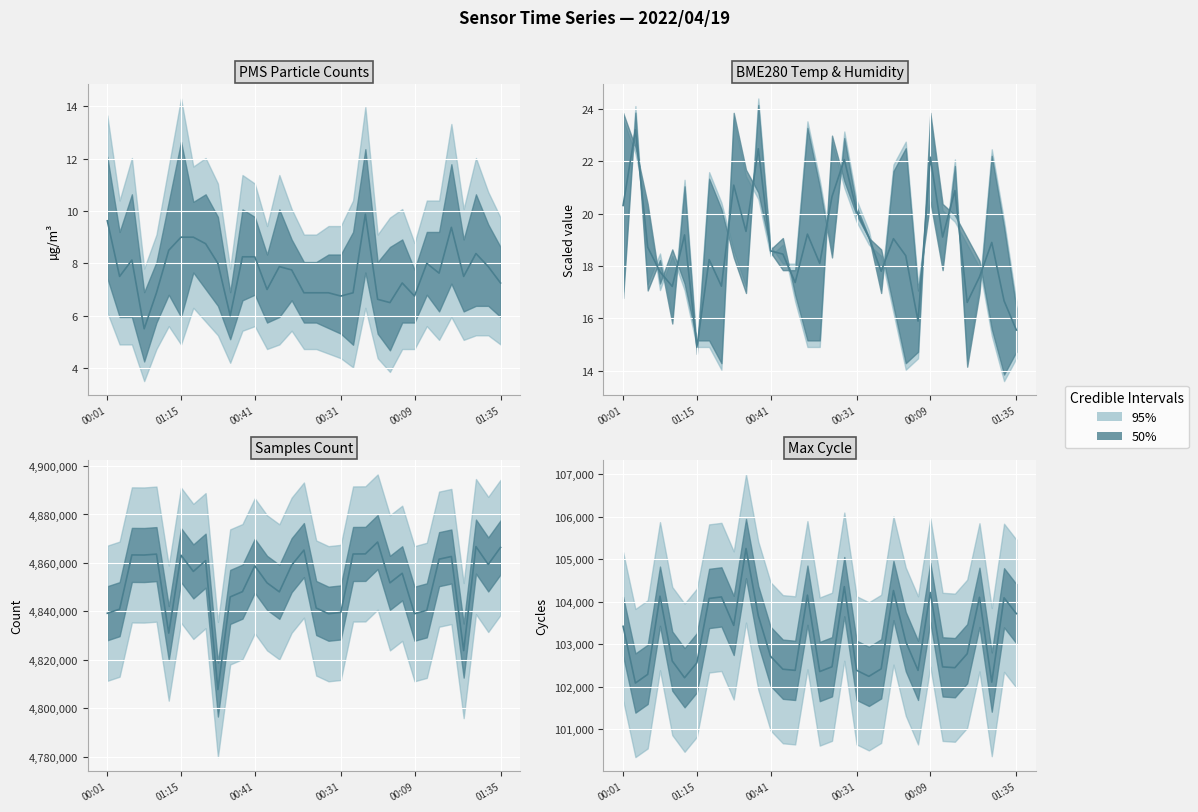

What position from the left is 00:41?

3